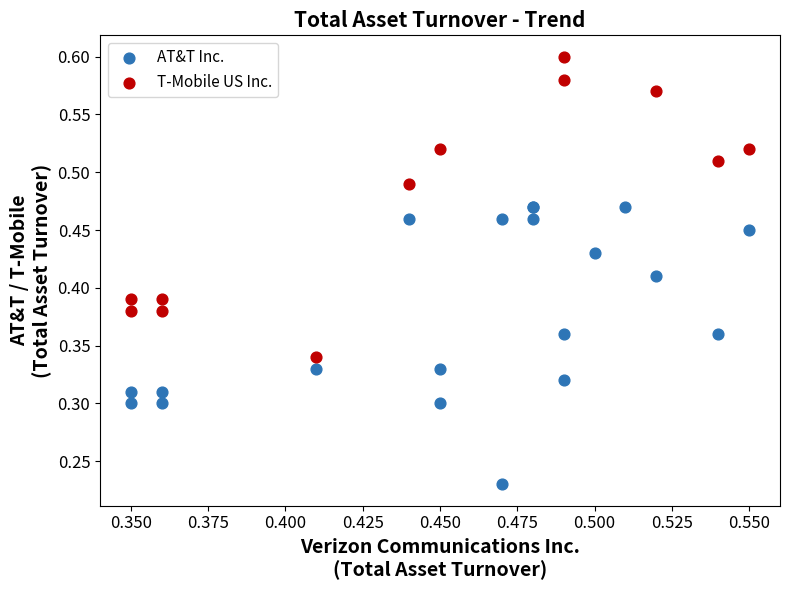

Which series reaches the maximum Y coordinate?

T-Mobile US Inc.